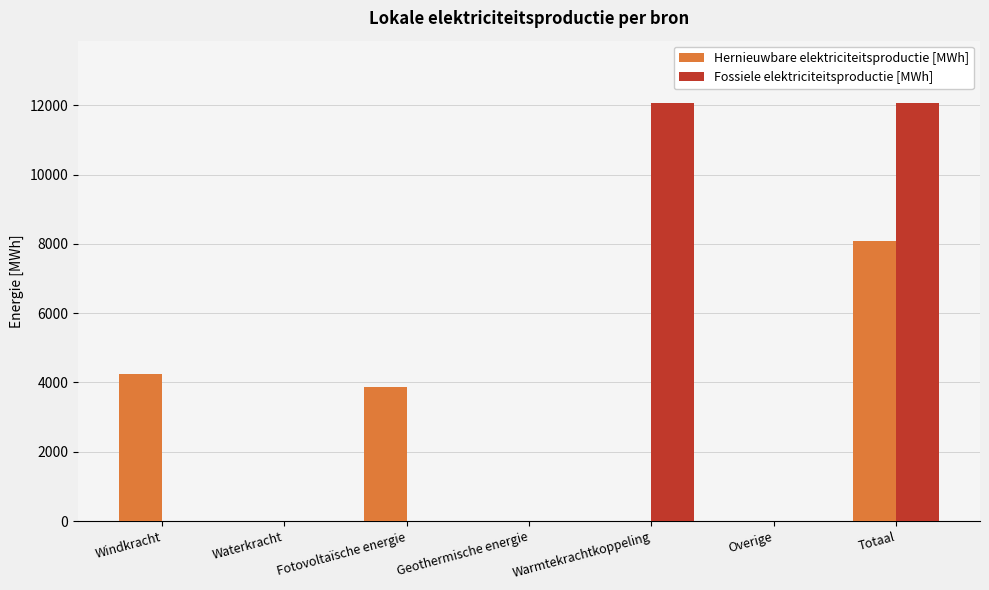

The value of Fossiele elektriciteitsproductie [MWh] at Fotovoltaïsche energie is 7126.9. True or false?

False